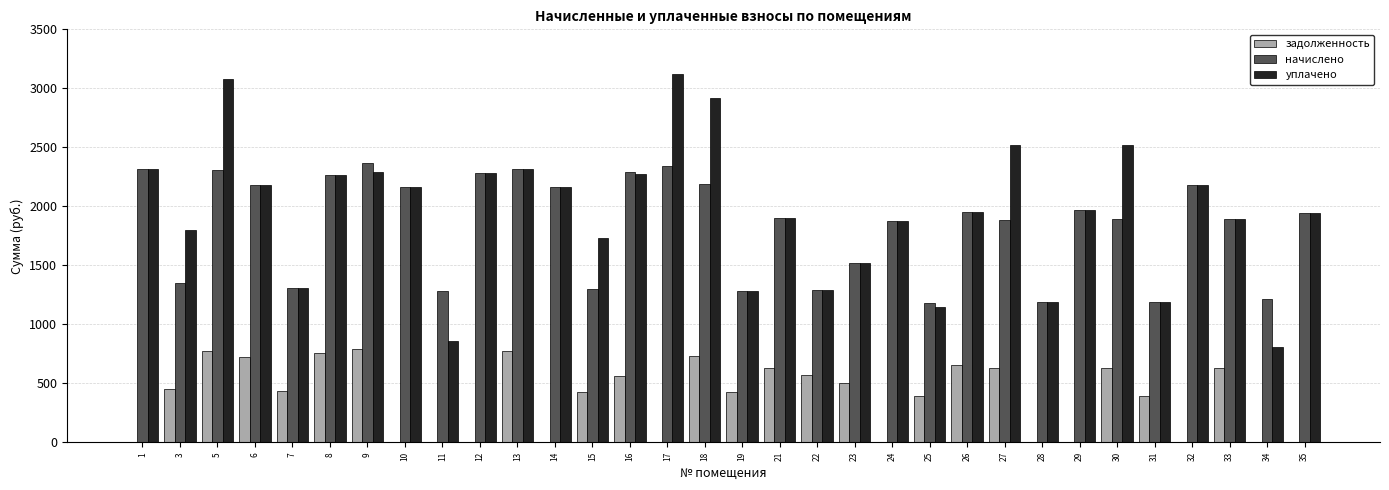

Is the value of уплачено at 27 greater than the value of начислено at 24?

Yes